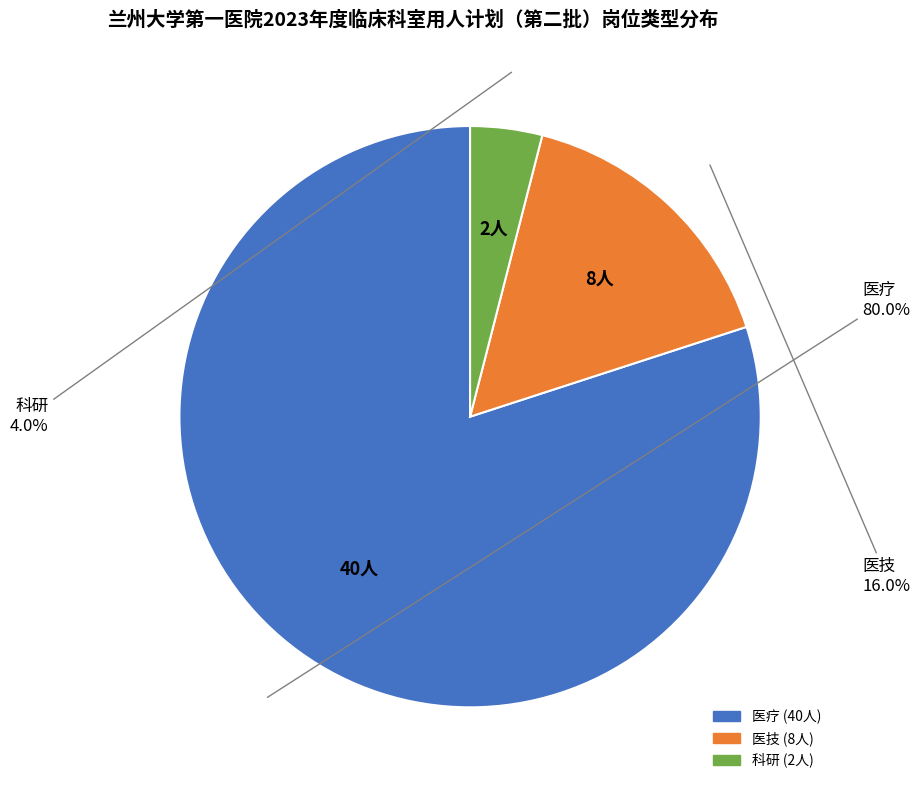

How many segments does this pie chart have?

3